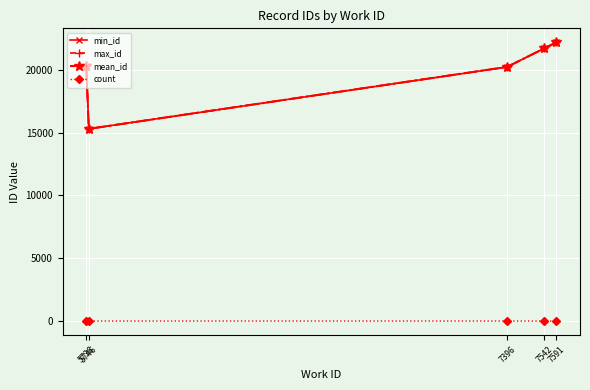

At which category is the sum across all series the highest?

7591